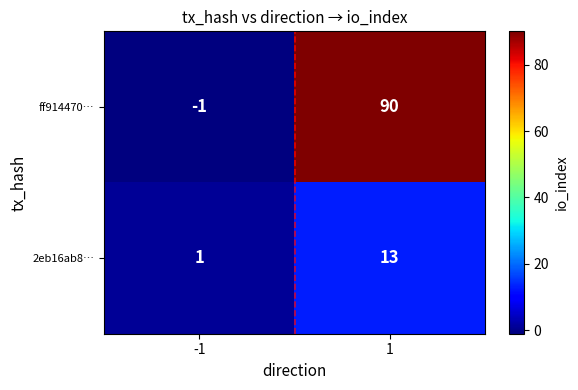

How many data points does each series have?

2